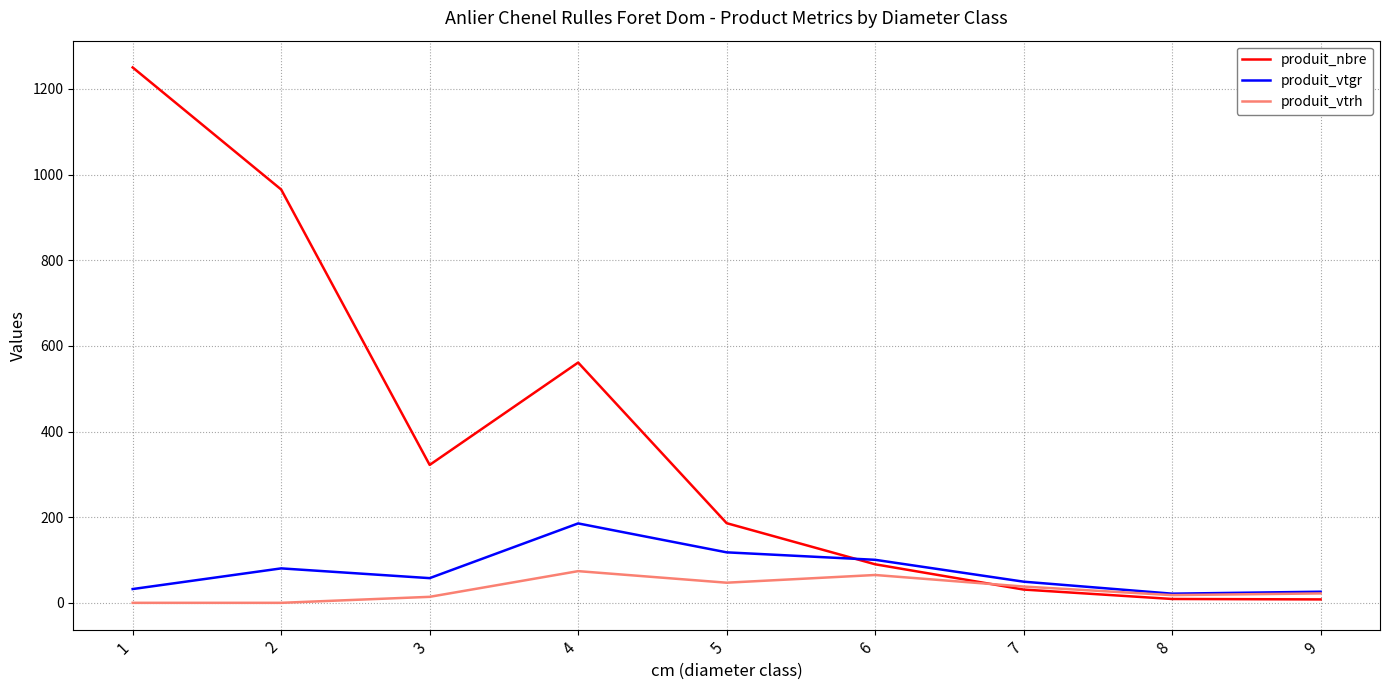

In produit_nbre, how many points are higher than both neighbors (excluding endpoints)?

1